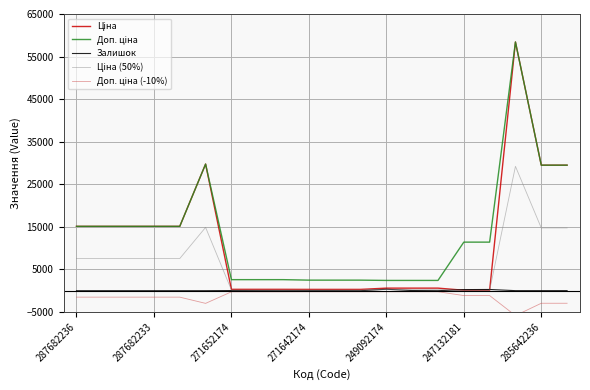

Is it true that Ціна equals 169.2 at 11?

False